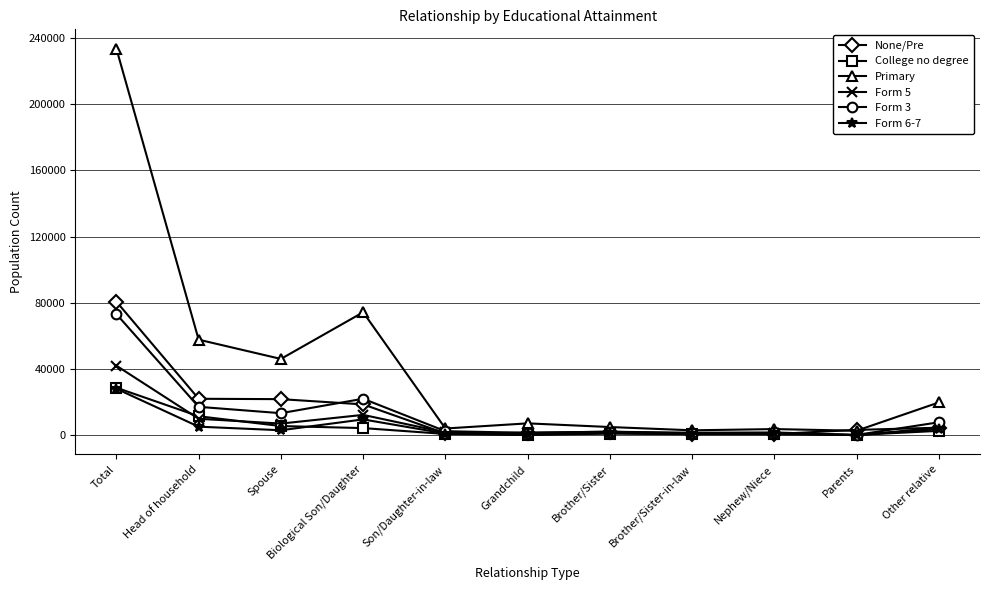

What is the maximum value shown in the chart?

233419